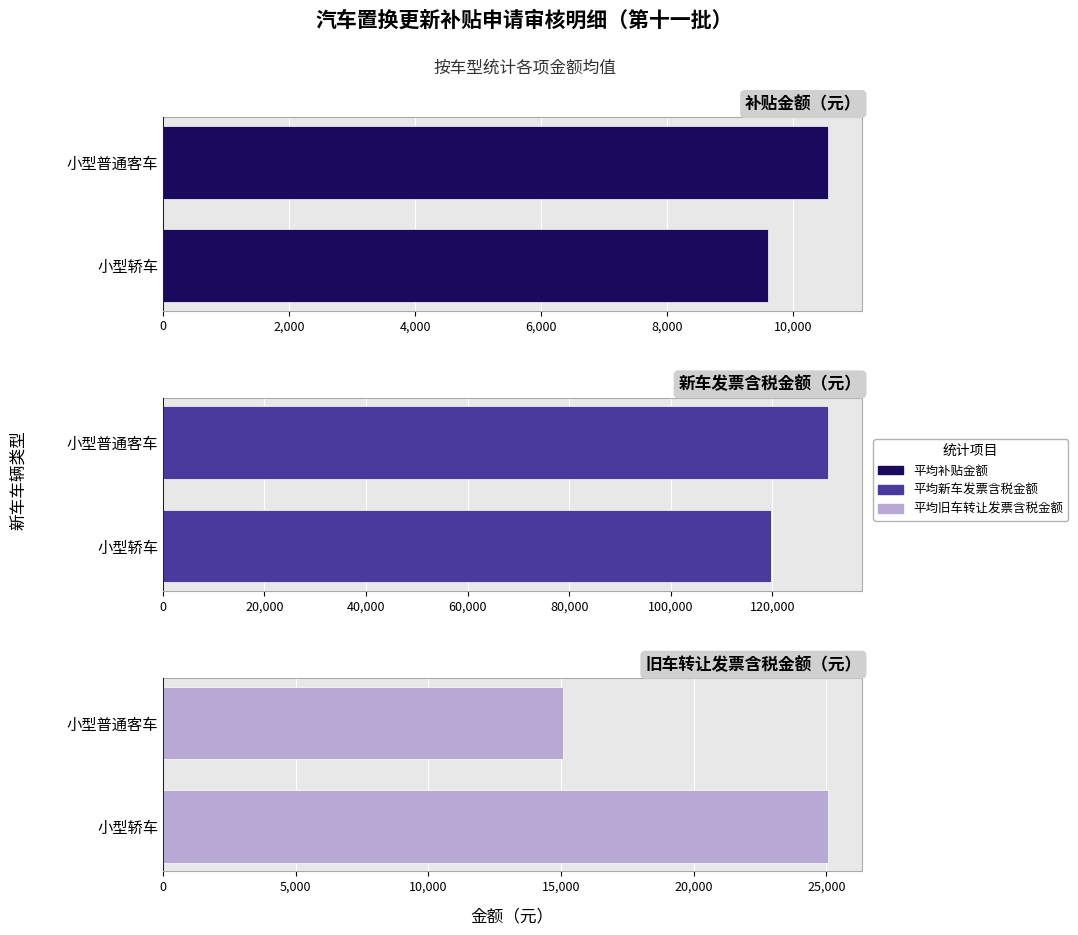

What position from the left is 小型普通客车?

2